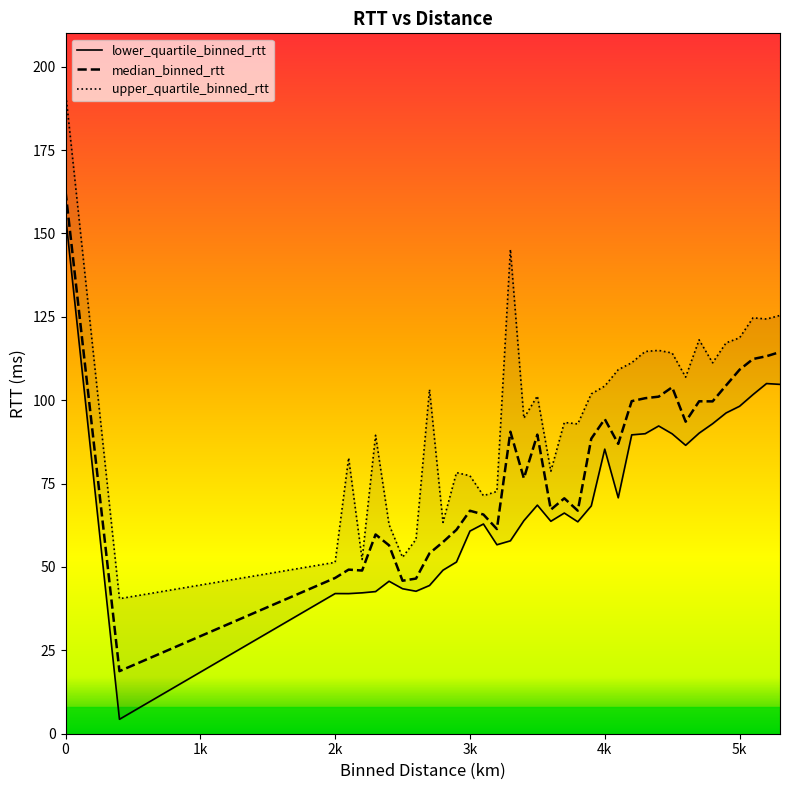

True or false: upper_quartile_binned_rtt and lower_quartile_binned_rtt intersect in this chart.

False